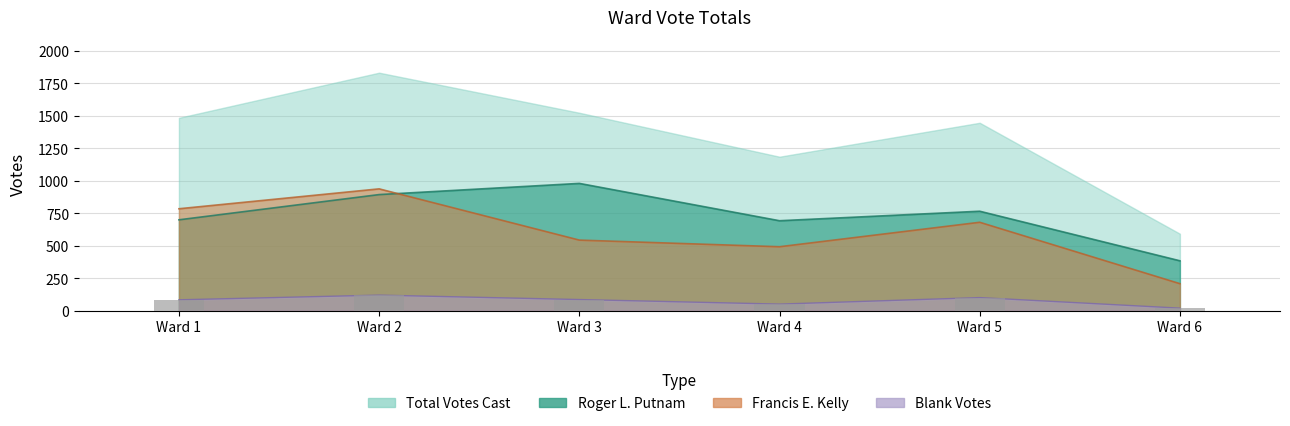

What is the sum of the Francis E. Kelly values at Ward 4 and Ward 3?

1035